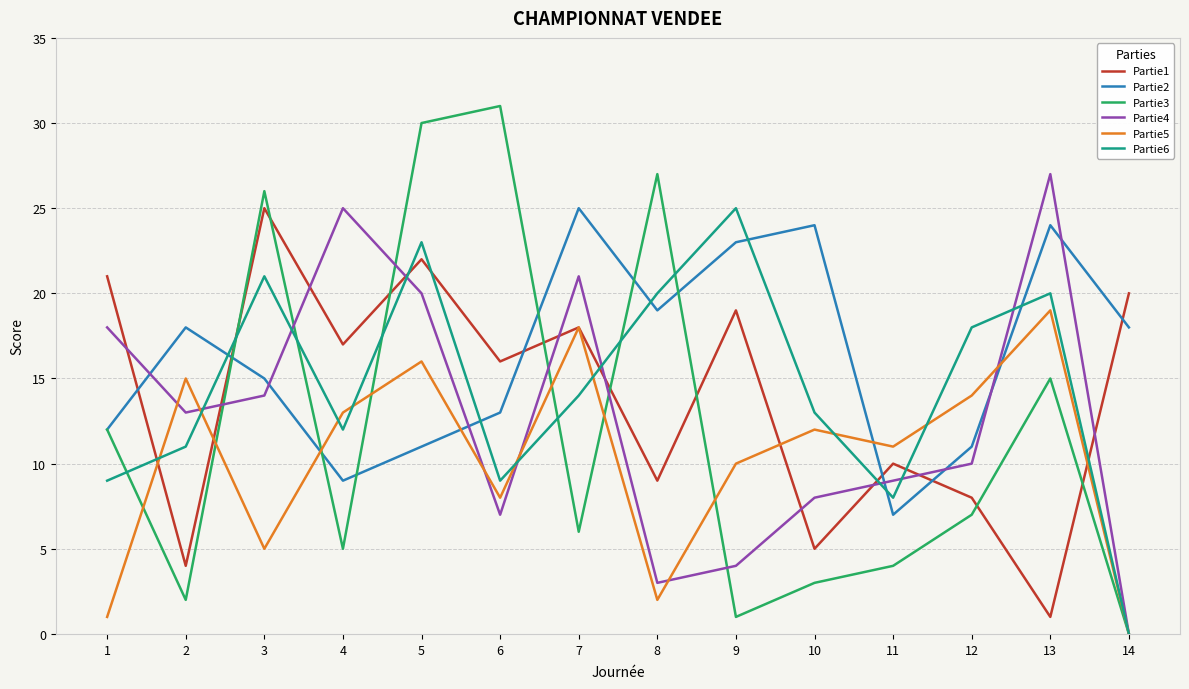

In Partie1, how many points are higher than both neighbors (excluding endpoints)?

5